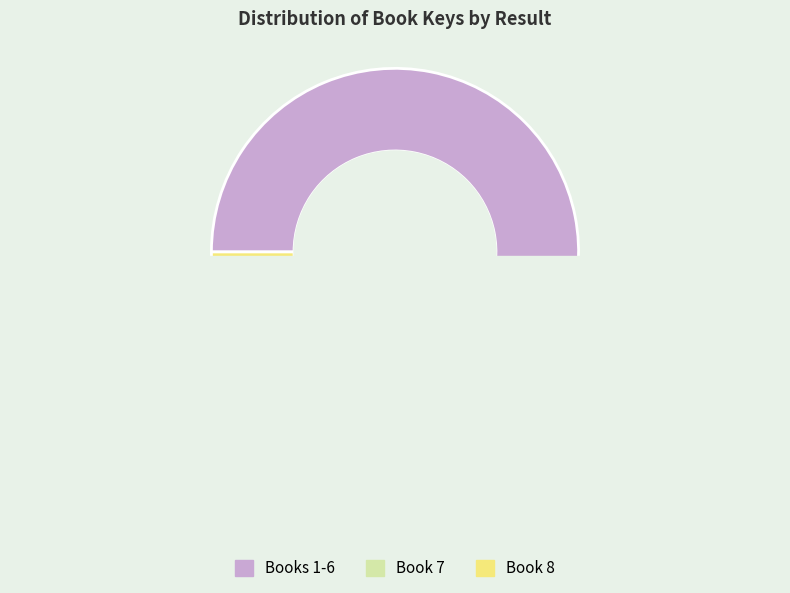

Between 4 and 8, which is larger?

4